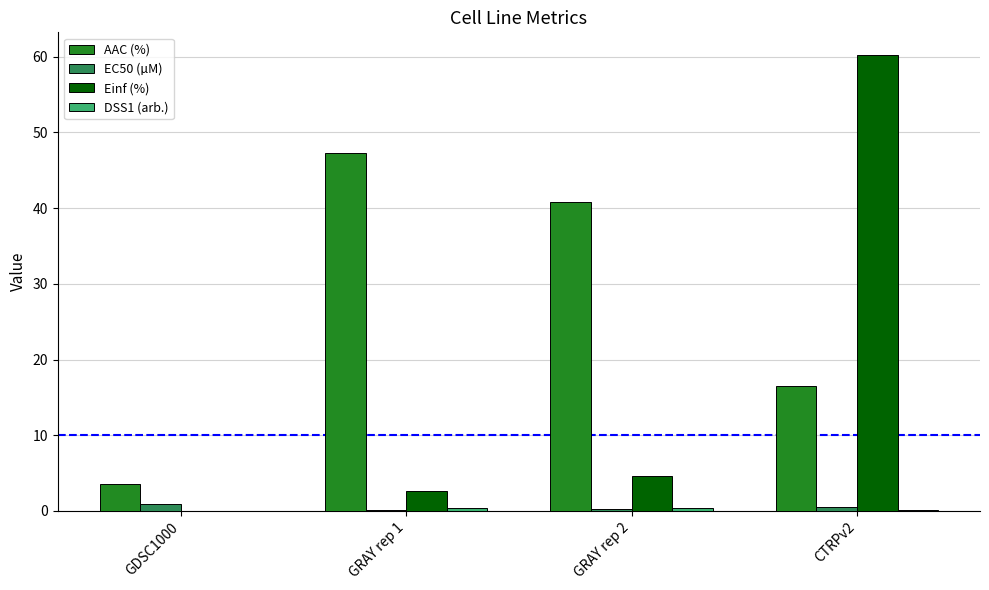

Which series has the widest spread of values?

Einf (%)